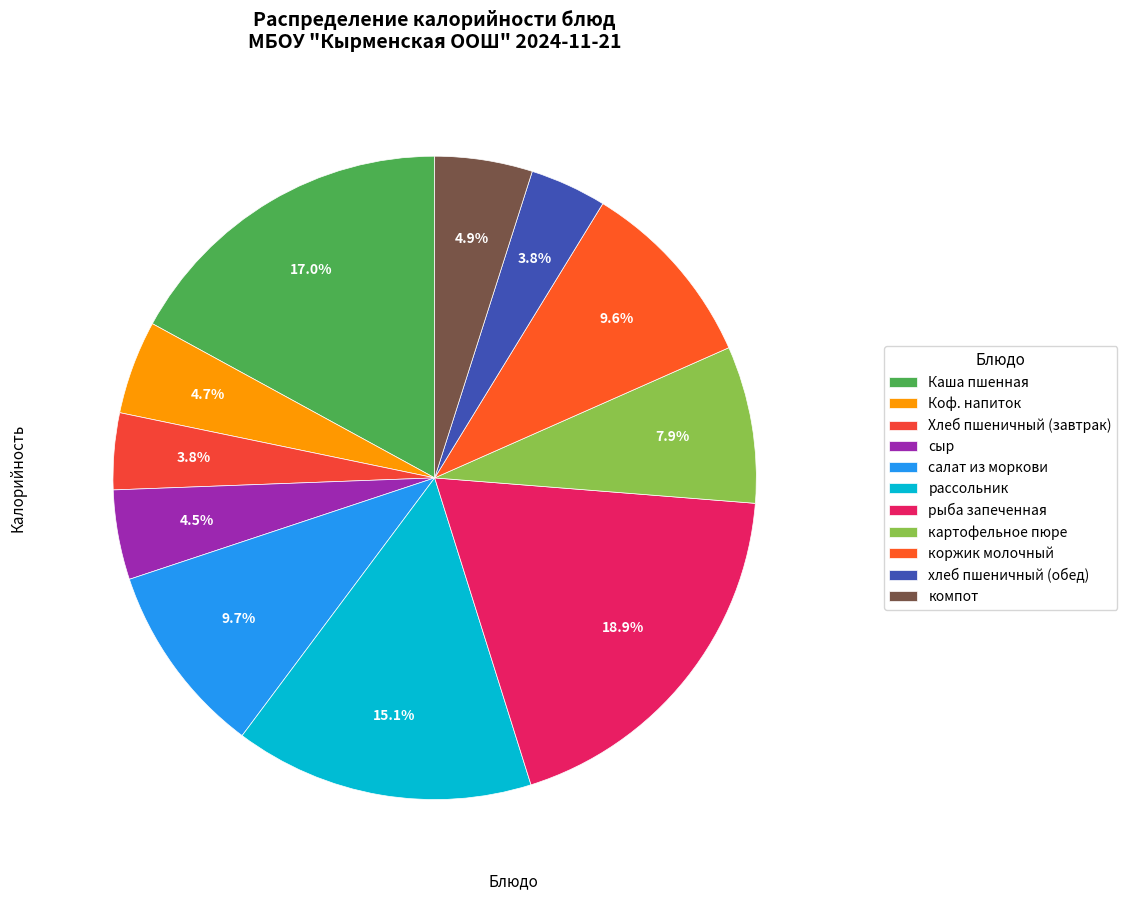

Does компот account for over 50% of the chart?

No